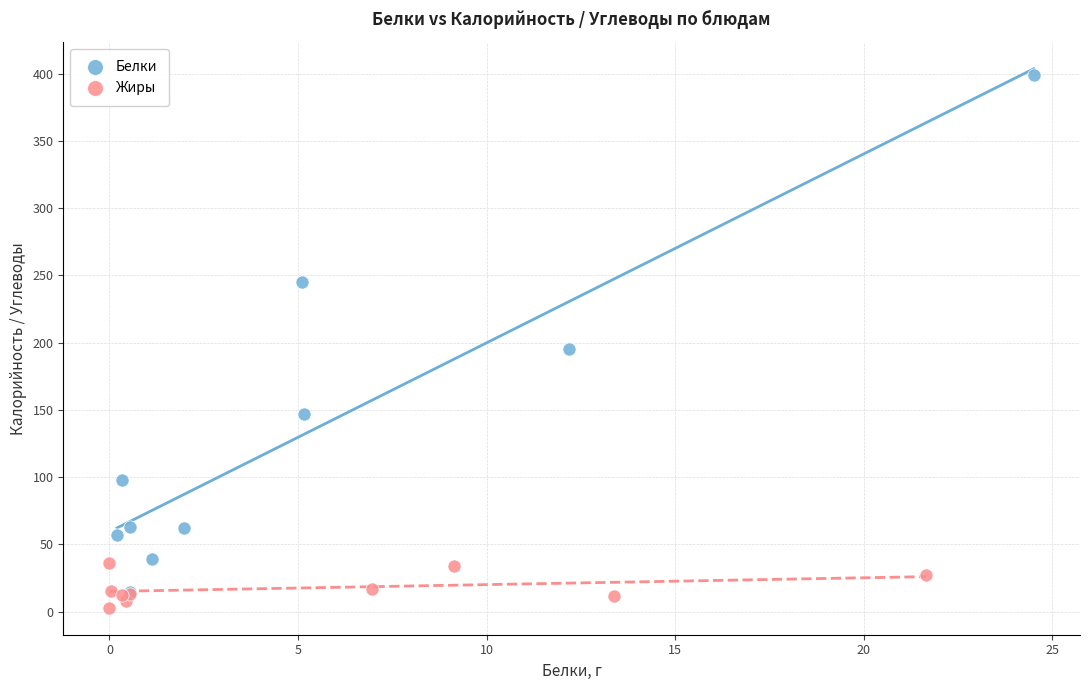

Which series has the widest spread of Y values?

Белки